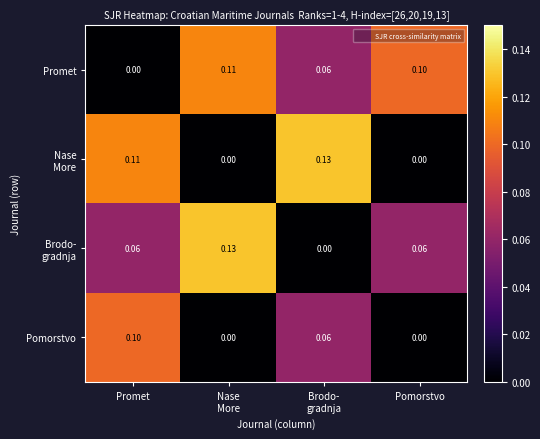

Which series has the largest total across all categories?

Promet